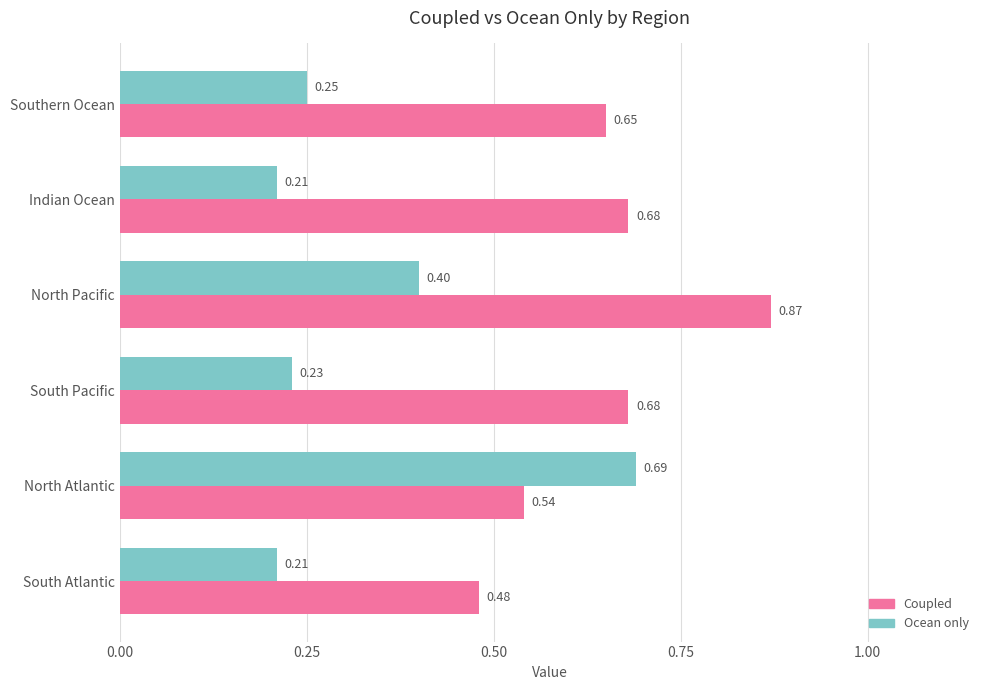

Which series has the largest total across all categories?

Coupled